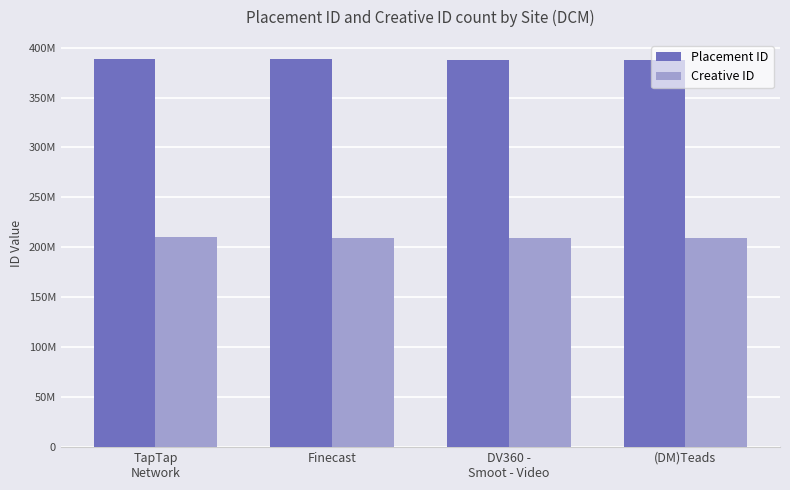

True or false: Creative ID has a value of 210122076 at TapTap
Network.

True